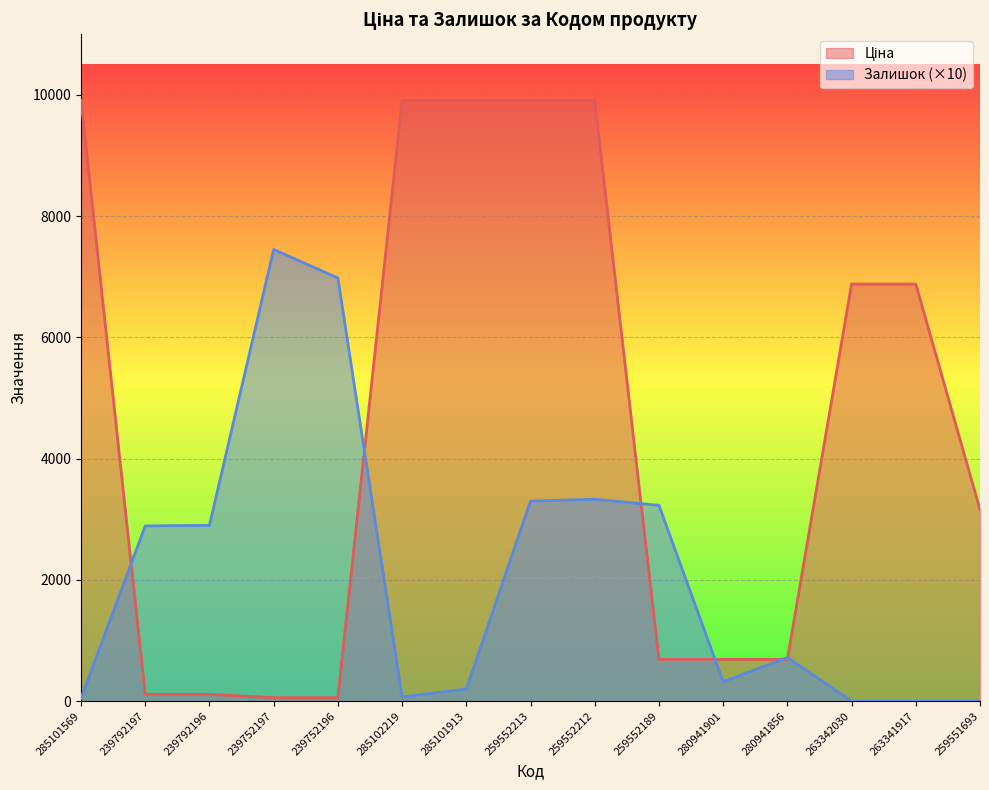

How many data points does each series have?

15